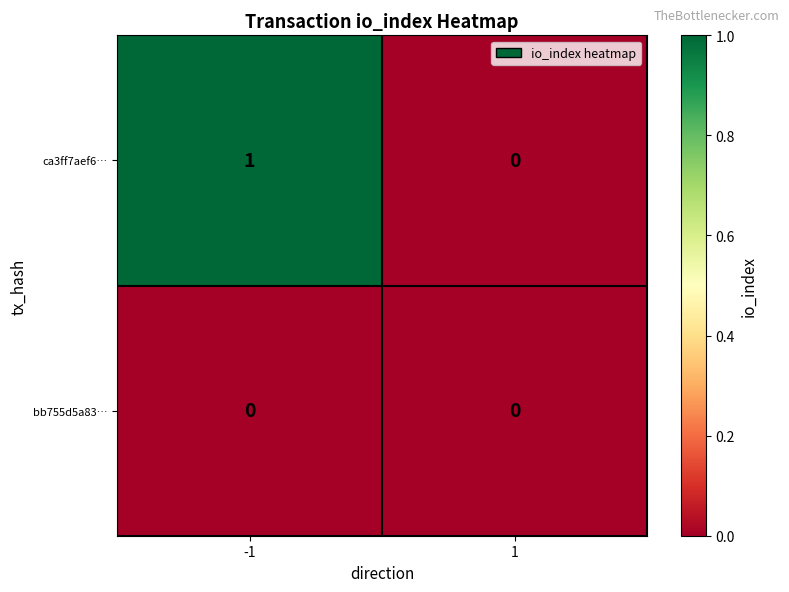

At which category is the sum across all series the highest?

-1